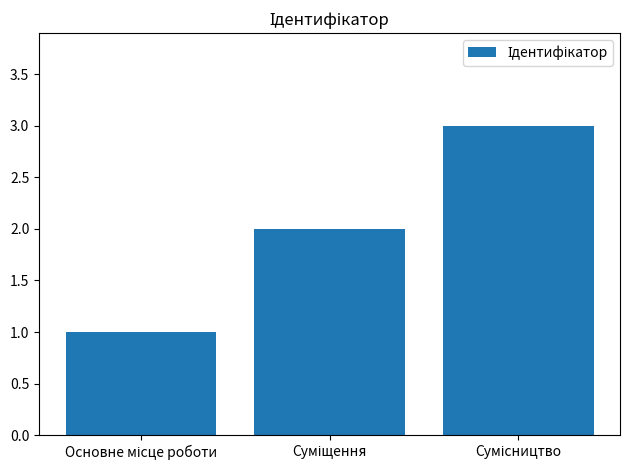

Count the values in the range 1 to 3.

3